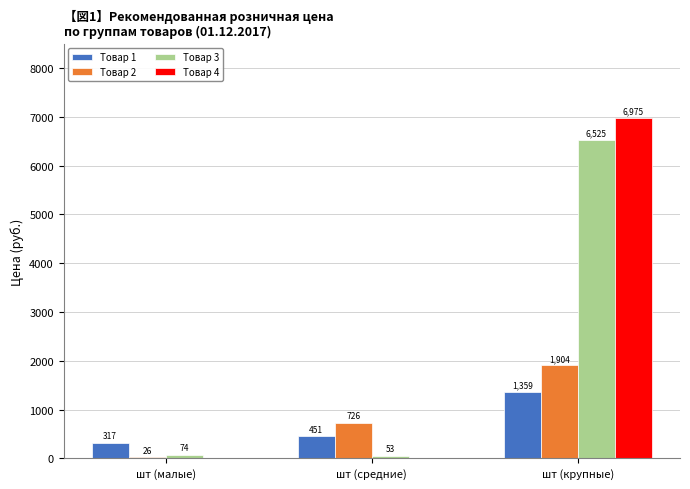

What is the highest value of the Товар 1 series?

1358.8